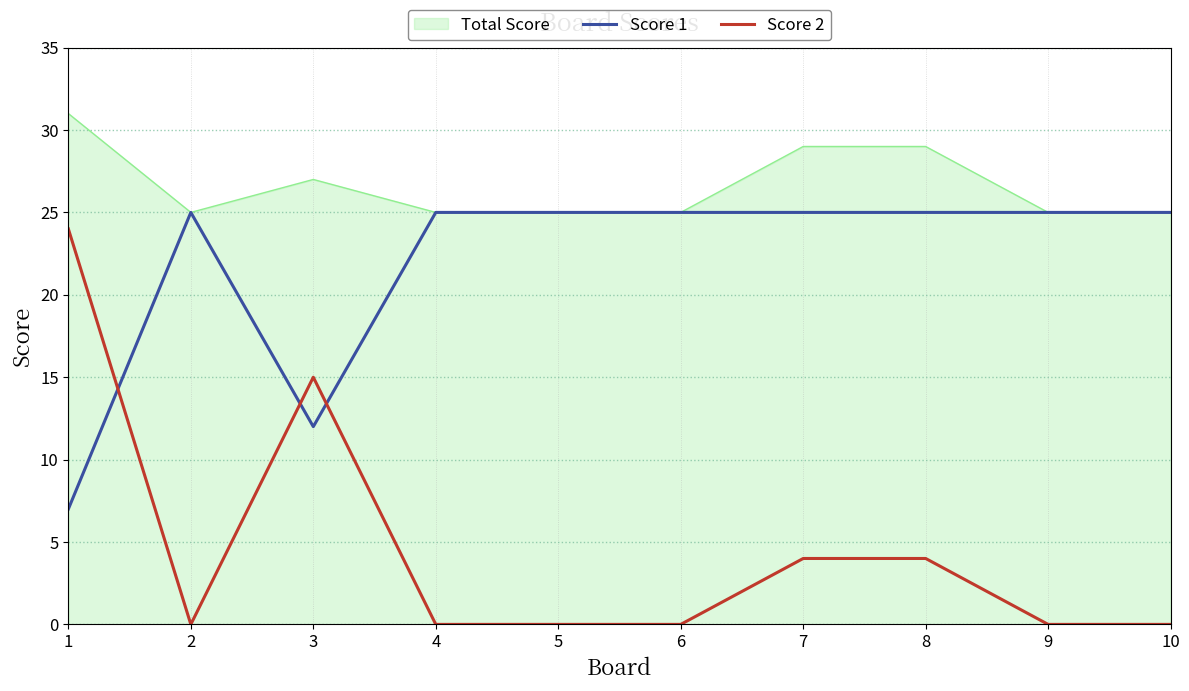

What is the highest value of the Score 2 series?

24